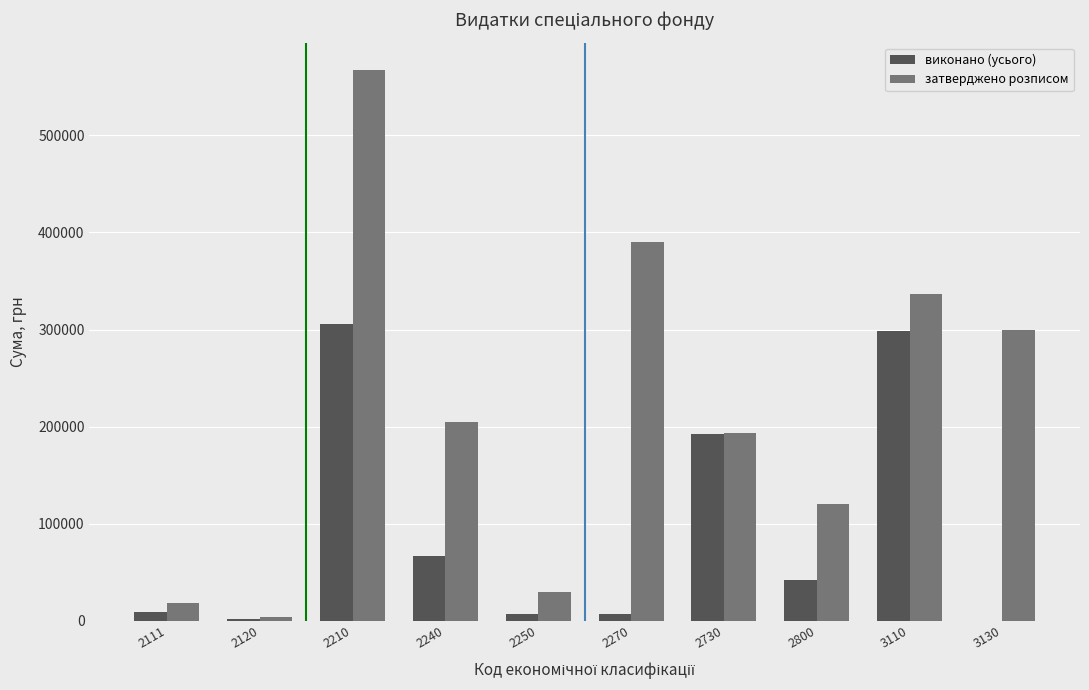

Is the value of виконано (усього) at 2210 greater than the value of затверджено розписом at 2111?

Yes